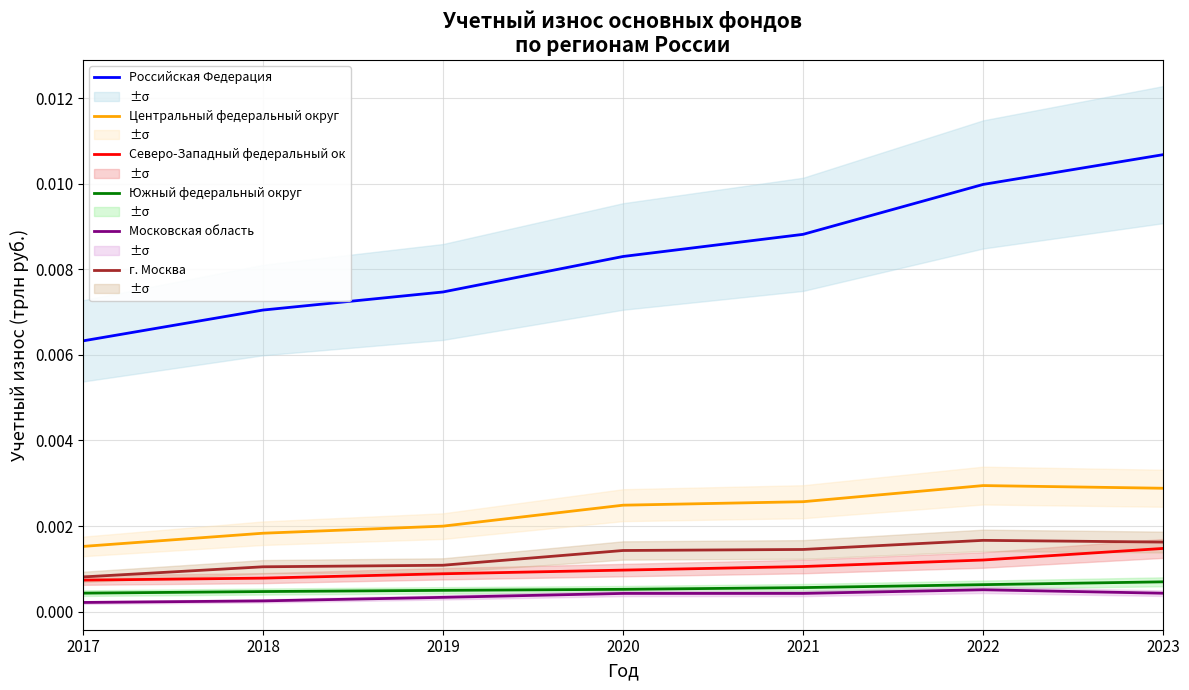

How many г. Москва values are between 0 and 1?

7